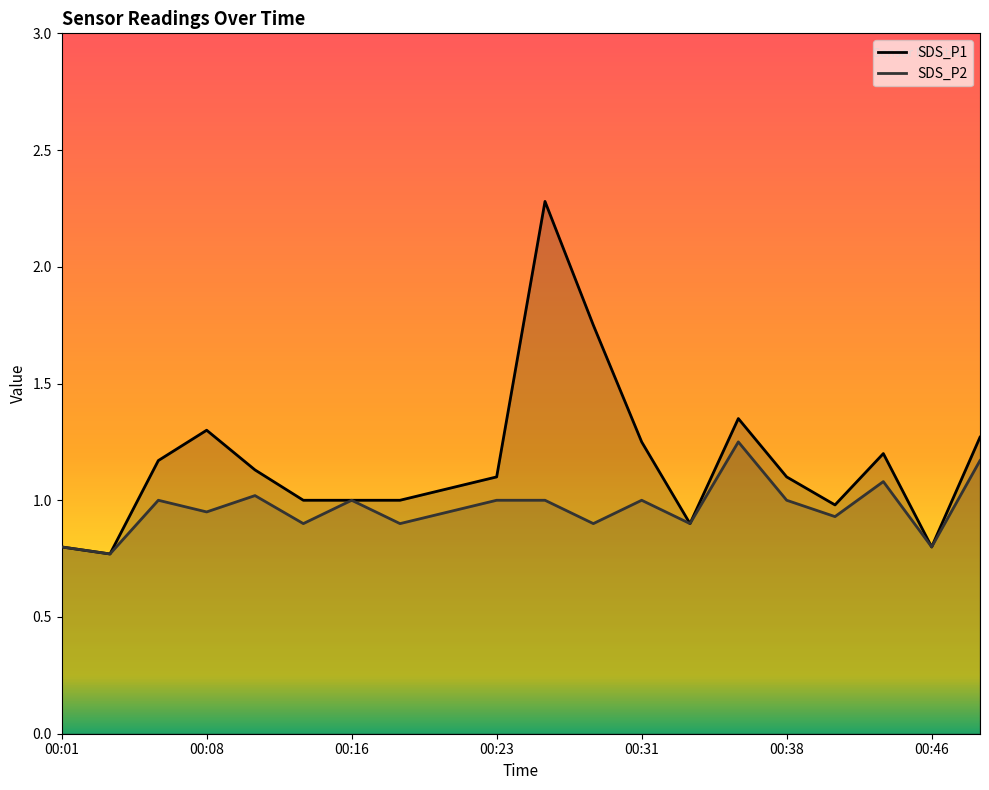

At which category is the sum across all series the highest?

00:26